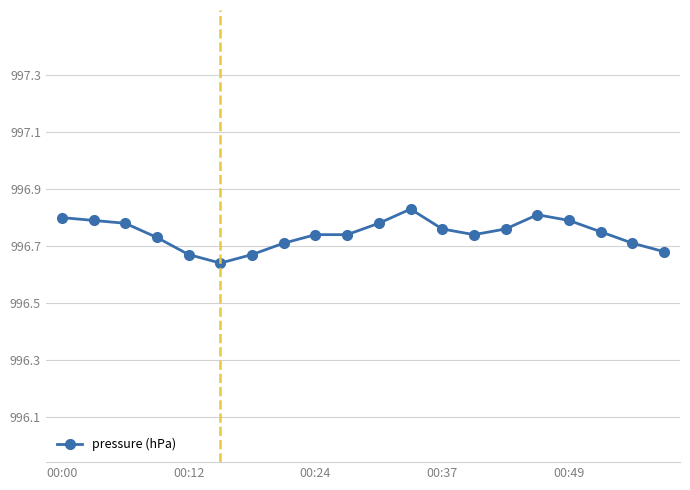

True or false: there are more than 0 points higher than both neighbors.

True